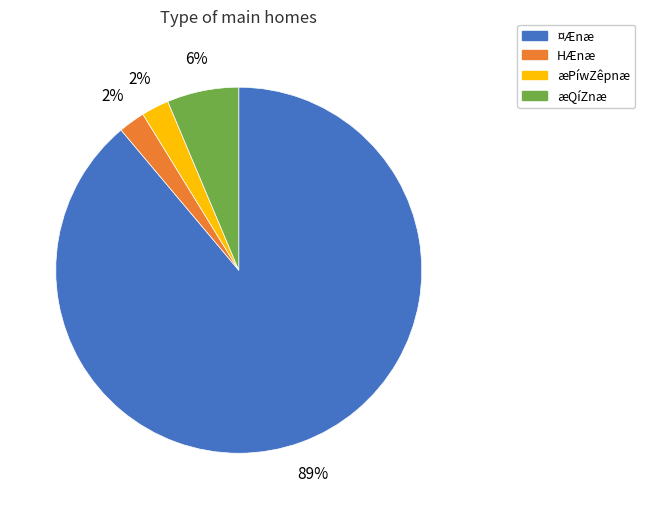

Is there any slice that represents more than half of the pie?

Yes